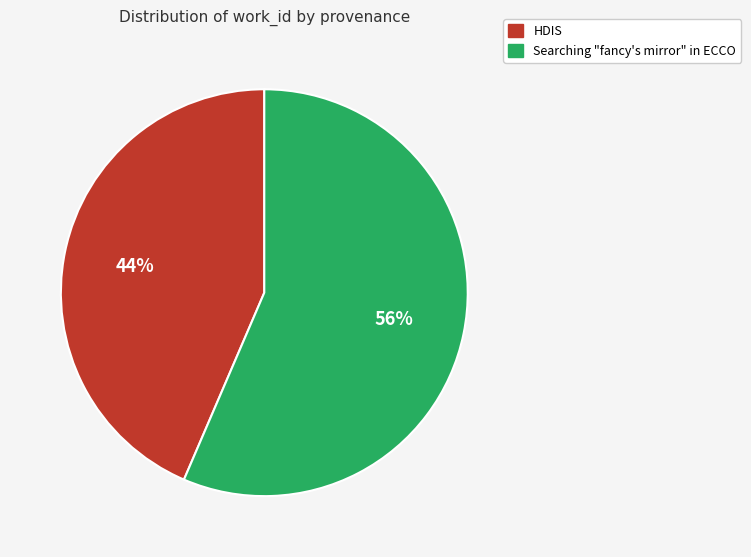

Is there any slice that represents more than half of the pie?

Yes